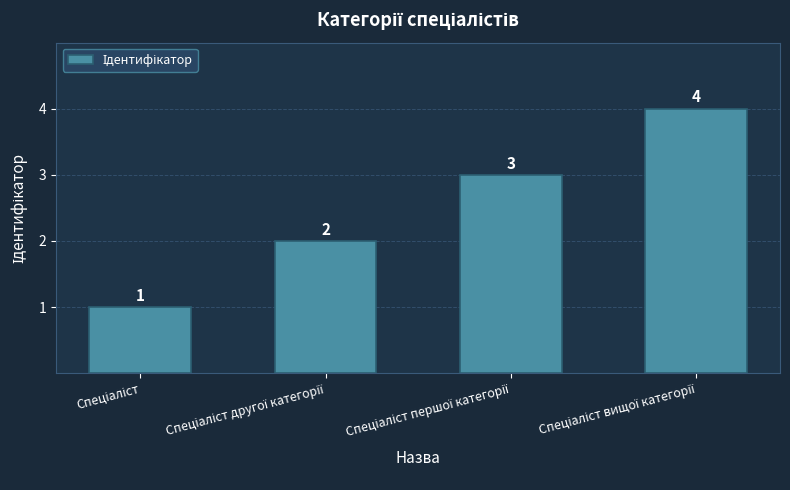

Count the values in the range 2 to 4.

3